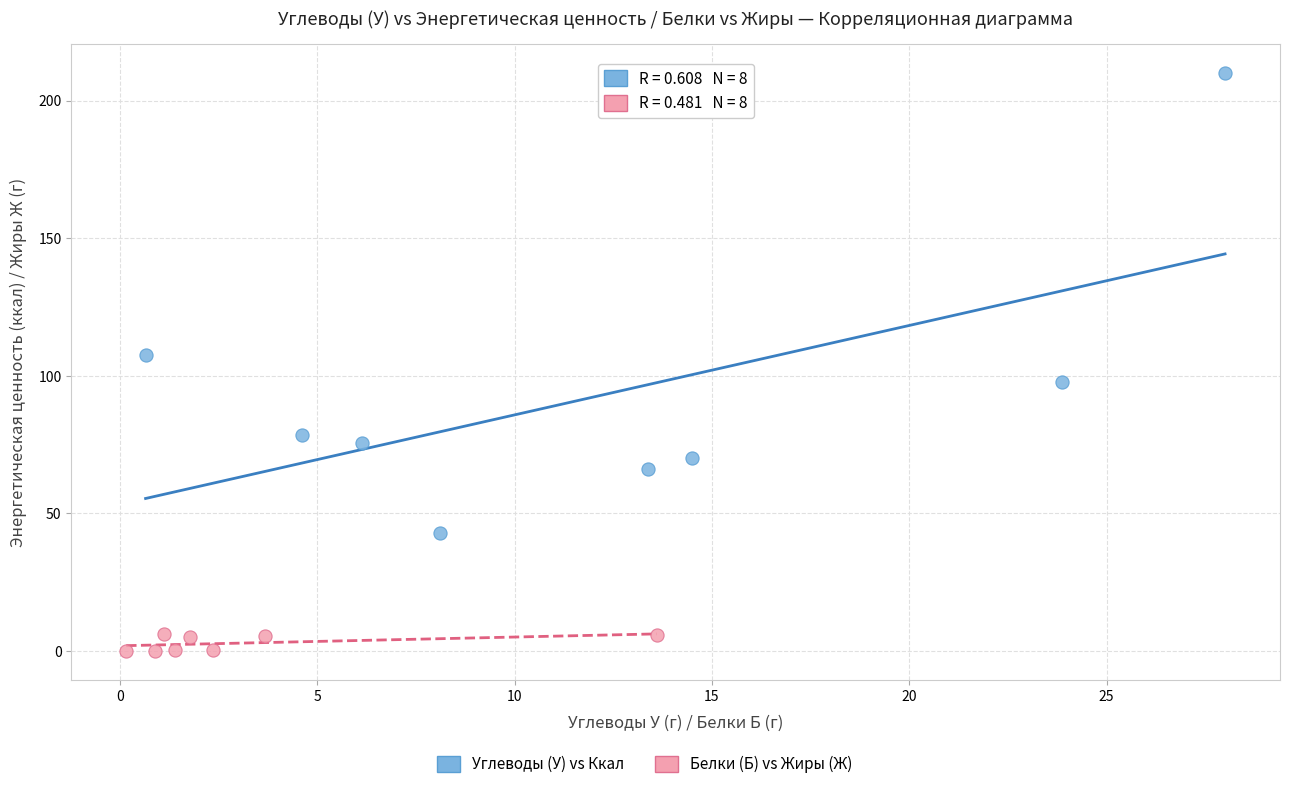

Which series reaches the maximum Y coordinate?

Углеводы (У) vs Ккал